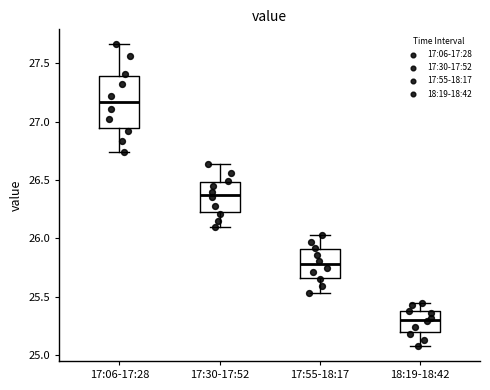

Where does the lower whisker of the box for 18:19-18:42 end on the y-axis? The values are not printed on the chart, so give them approximately, as read against the axis.

25.10